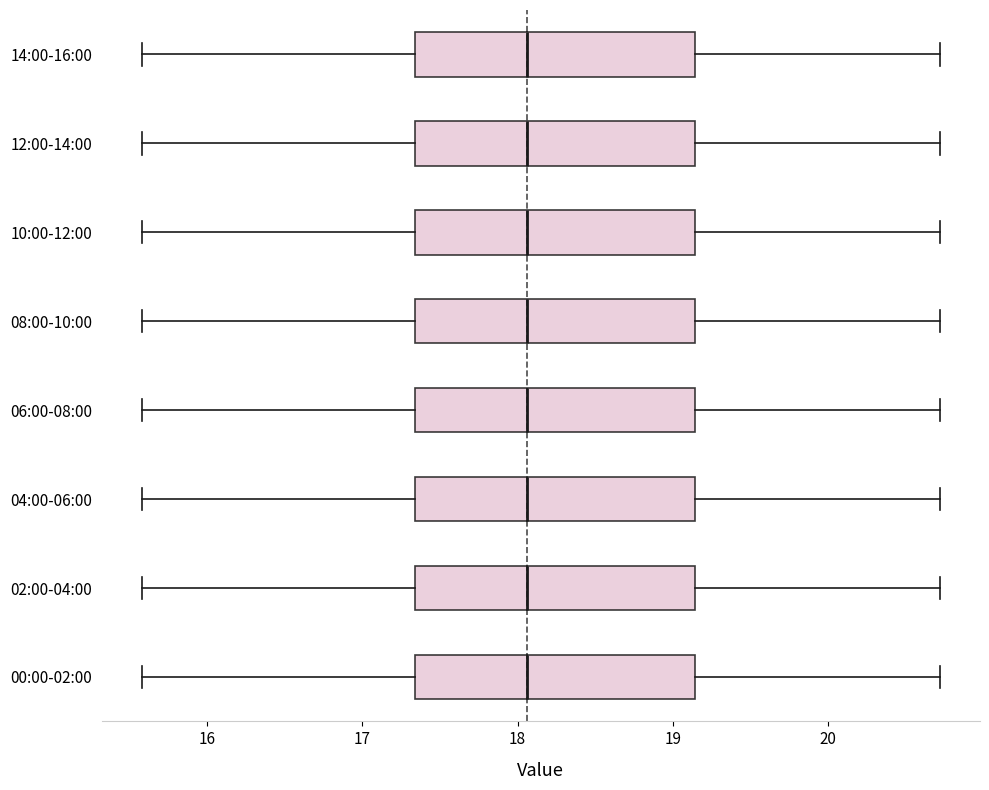

Reading bottom to top, read every box against the x-axis: the position of its median line, the range the box covers, and the ends of its whiskers. The values are not printed on the chart, so give them approximately, as read against the axis.

00:00-02:00: median 18.1, box 17.3 to 19.1, whiskers 15.6 to 20.7
02:00-04:00: median 18.1, box 17.3 to 19.1, whiskers 15.6 to 20.7
04:00-06:00: median 18.1, box 17.3 to 19.1, whiskers 15.6 to 20.7
06:00-08:00: median 18.1, box 17.3 to 19.1, whiskers 15.6 to 20.7
08:00-10:00: median 18.1, box 17.3 to 19.1, whiskers 15.6 to 20.7
10:00-12:00: median 18.1, box 17.3 to 19.1, whiskers 15.6 to 20.7
12:00-14:00: median 18.1, box 17.3 to 19.1, whiskers 15.6 to 20.7
14:00-16:00: median 18.1, box 17.3 to 19.1, whiskers 15.6 to 20.7